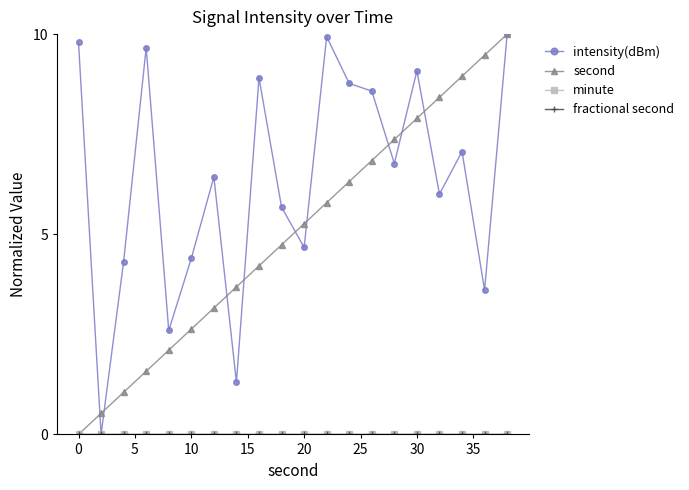

Is this an area chart (filled region under the line)?

No